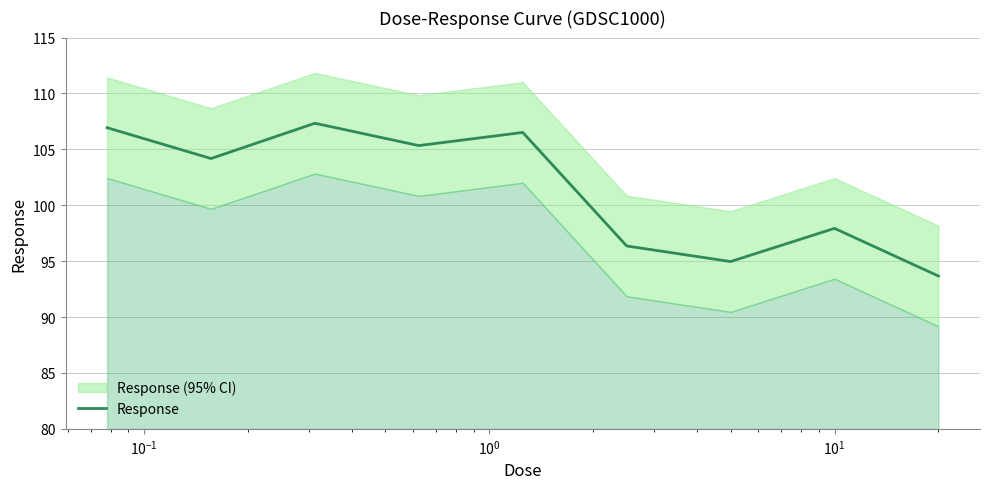

What is the minimum value for Response?

93.7